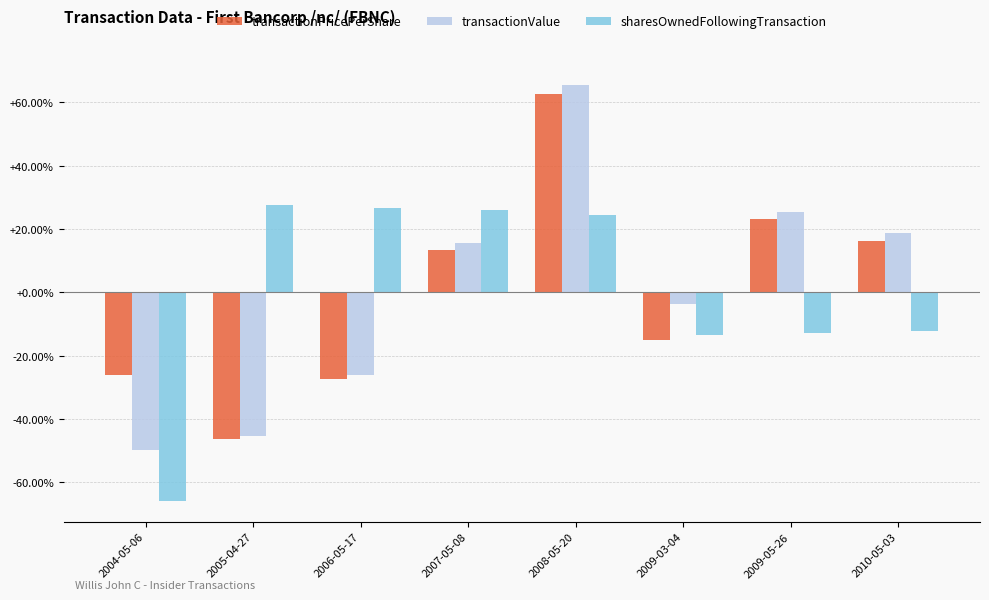

What is the smallest value displayed?

-65.9